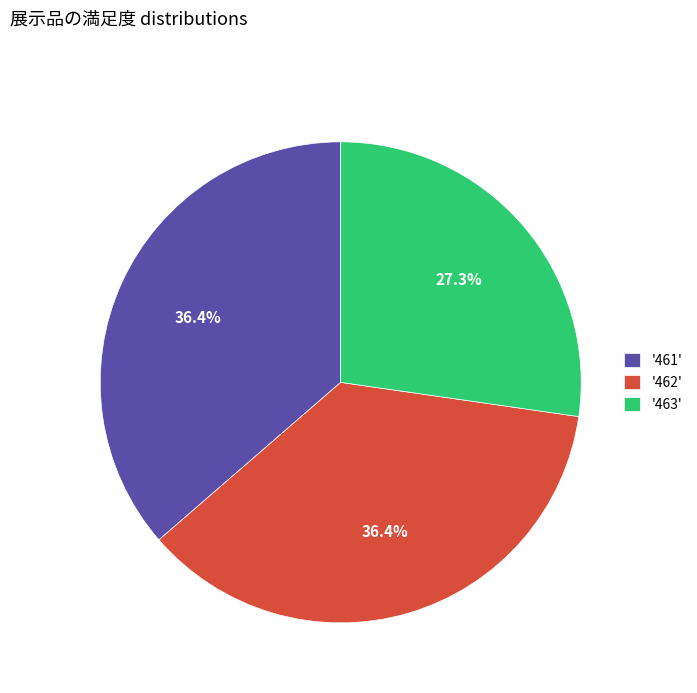

Is there a majority slice in this chart?

No